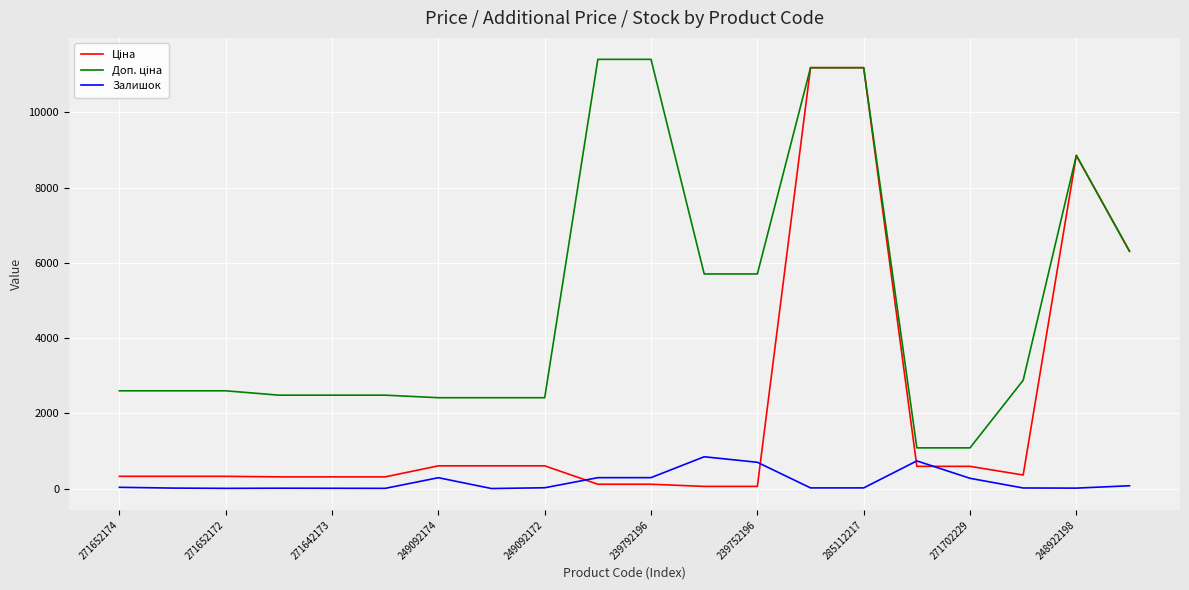

How many lines are shown in the chart?

3